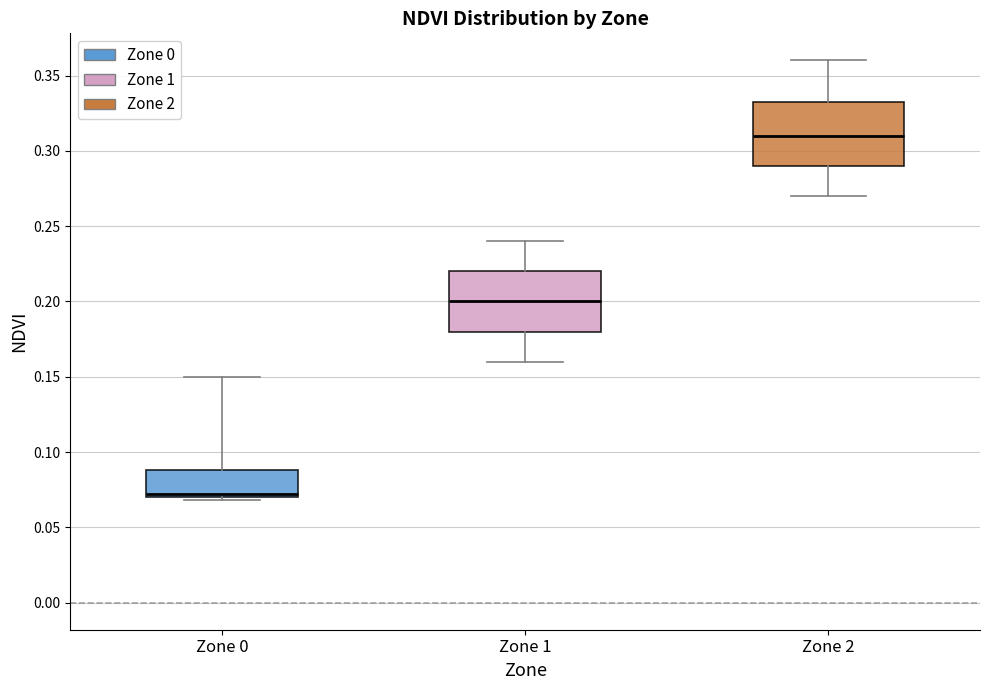

Reading left to right, read every box against the y-axis: the position of its median line, the range the box covers, and the ends of its whiskers. The values are not printed on the chart, so give them approximately, as read against the axis.

Zone 0: median 0.070 (just above the box's lower edge), box 0.070 to 0.090, whiskers 0.070 (just below the box's lower edge) to 0.150
Zone 1: median 0.200, box 0.180 to 0.220, whiskers 0.160 to 0.240
Zone 2: median 0.310, box 0.290 to 0.335, whiskers 0.270 to 0.360